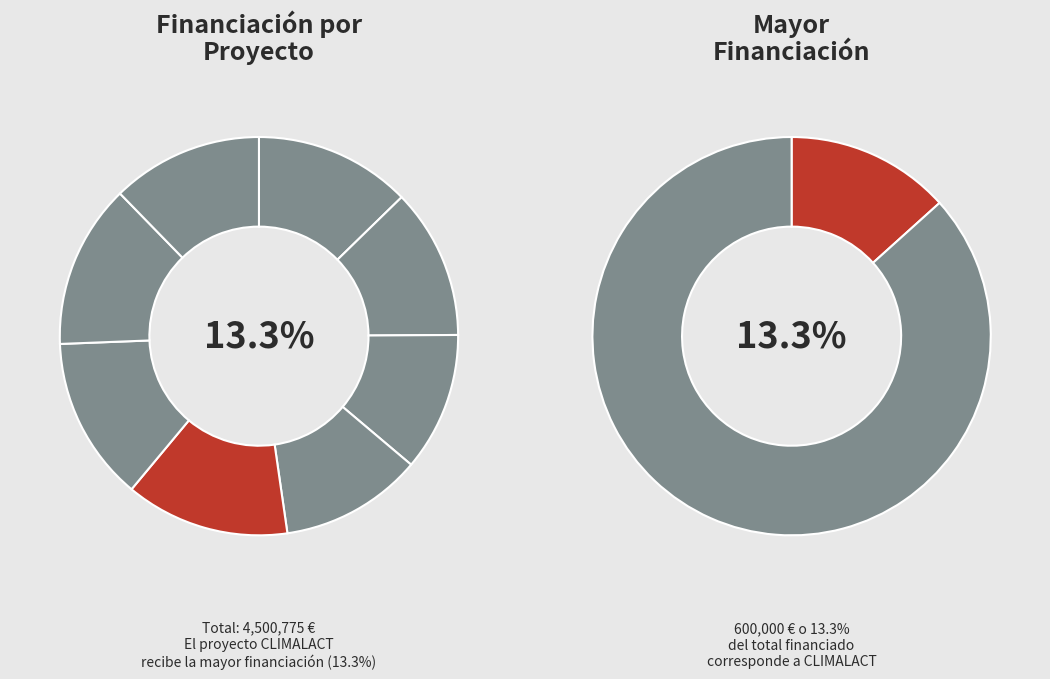

Is it true that SMARTFARMRANI is 13% of the pie?

True